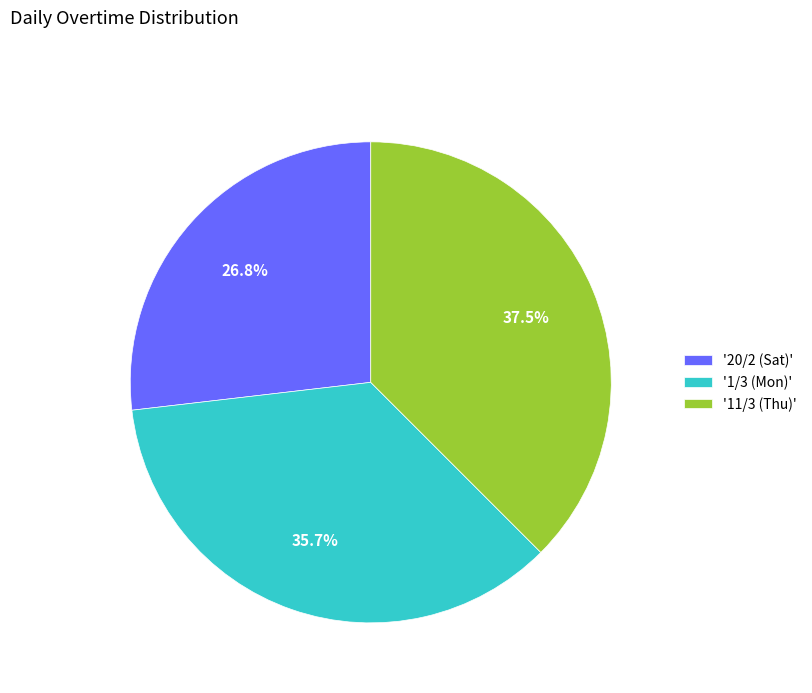

Which slice is the largest?

'11/3 (Thu)'